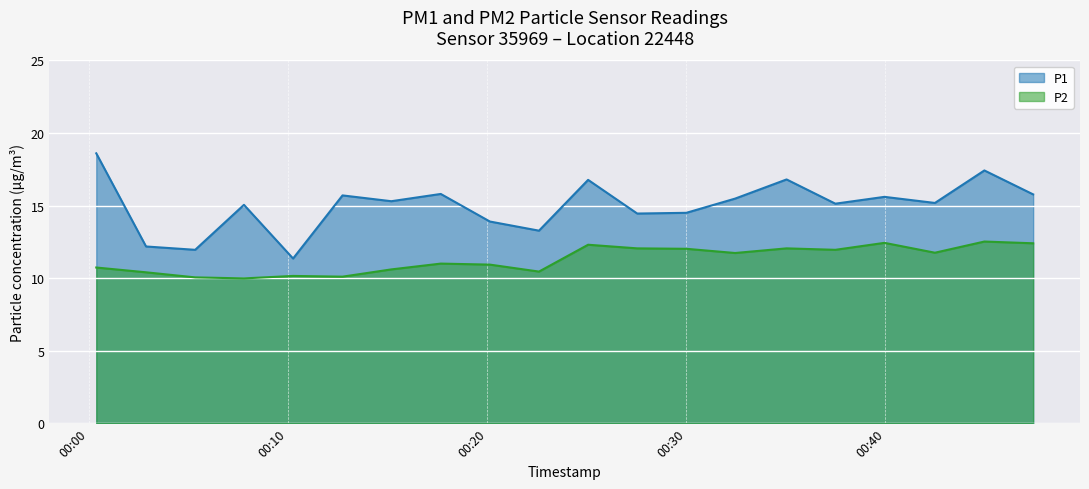

Which series has the widest spread of values?

P1